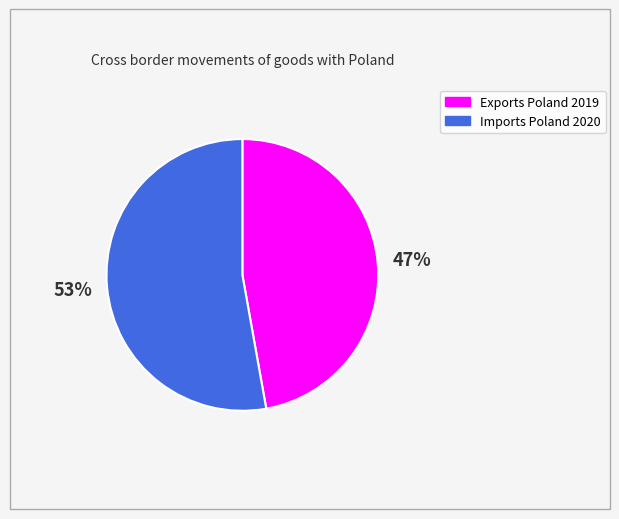

How many segments does this pie chart have?

2